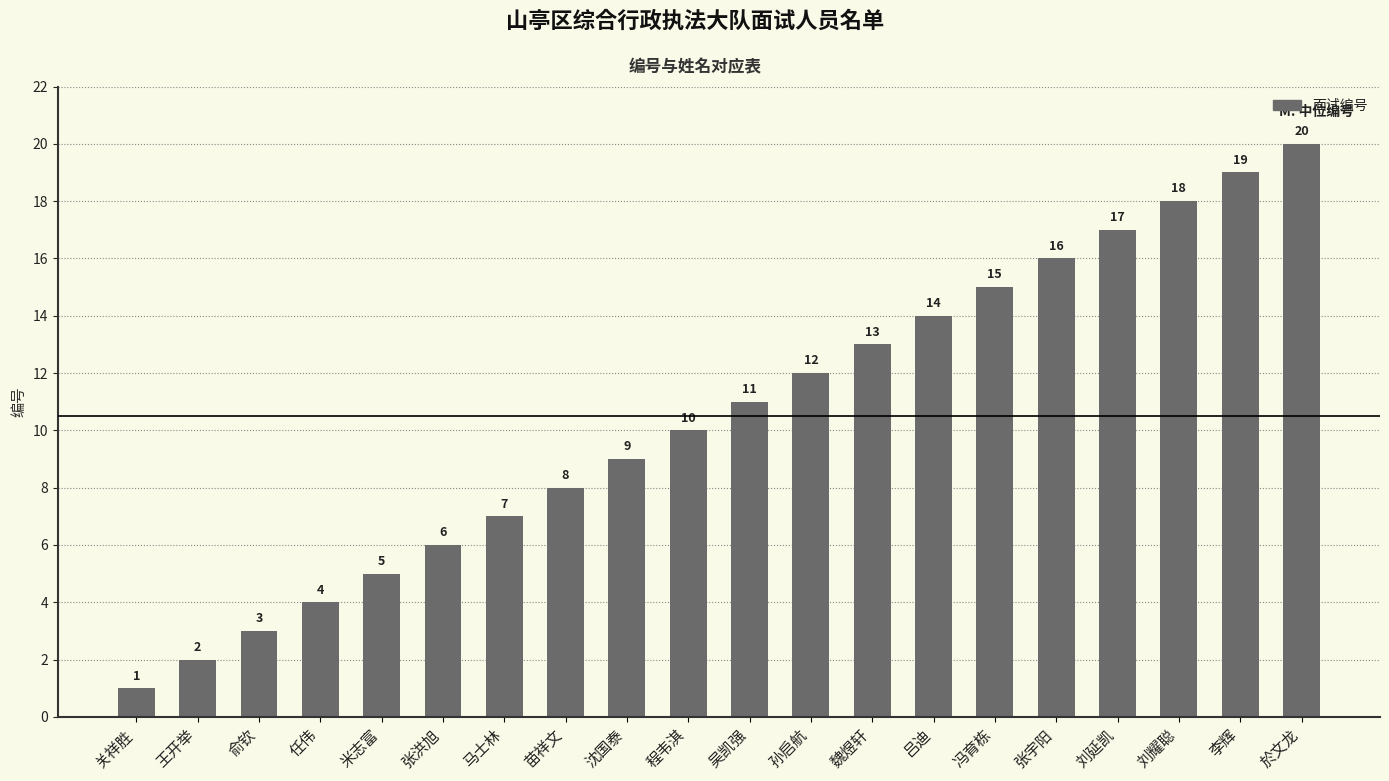

List the labels in order of value, smallest first.

关祥胜, 王开举, 俞钦, 任伟, 米志富, 张洪旭, 马士林, 苗祥文, 沈国泰, 程韦淇, 吴凯强, 孙启航, 魏煜轩, 吕迪, 冯育栋, 张宇阳, 刘延凯, 刘耀聪, 李辉, 於文龙